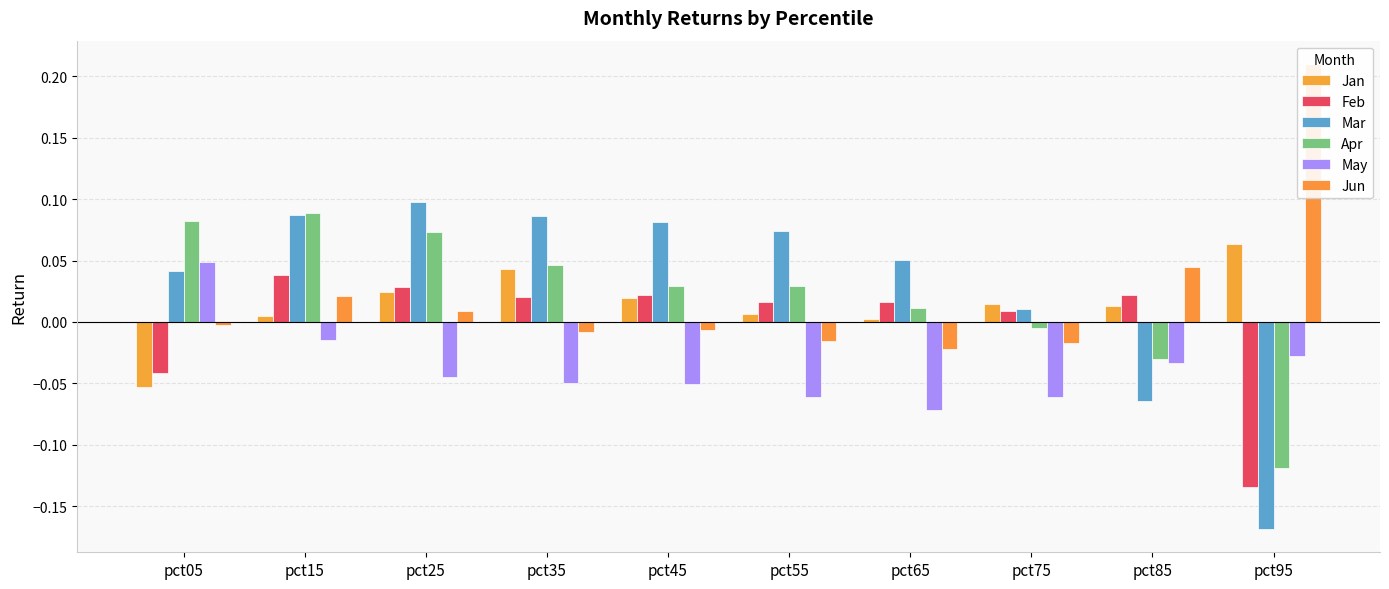

Are the bars grouped side by side (vs. stacked)?

Yes